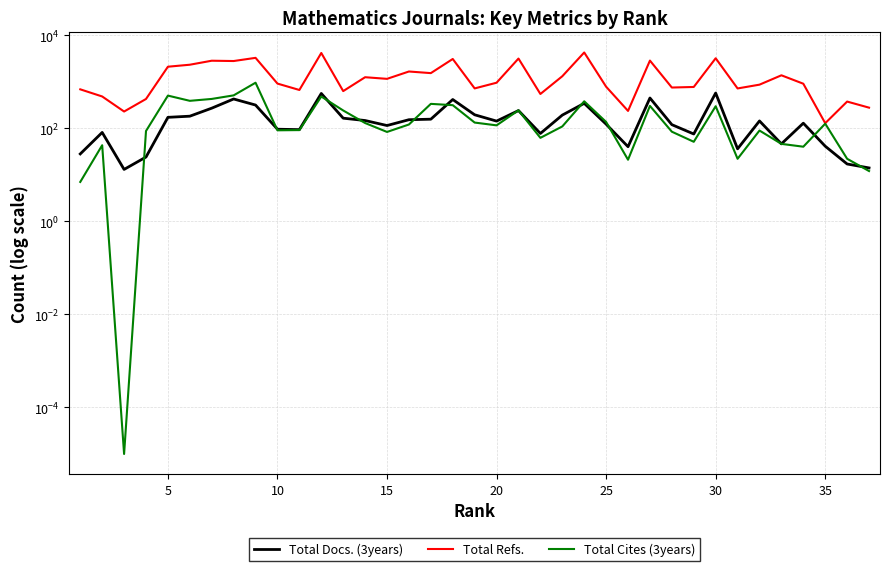

List the series in order of their peak value, highest first.

Total Refs., Total Cites (3years), Total Docs. (3years)